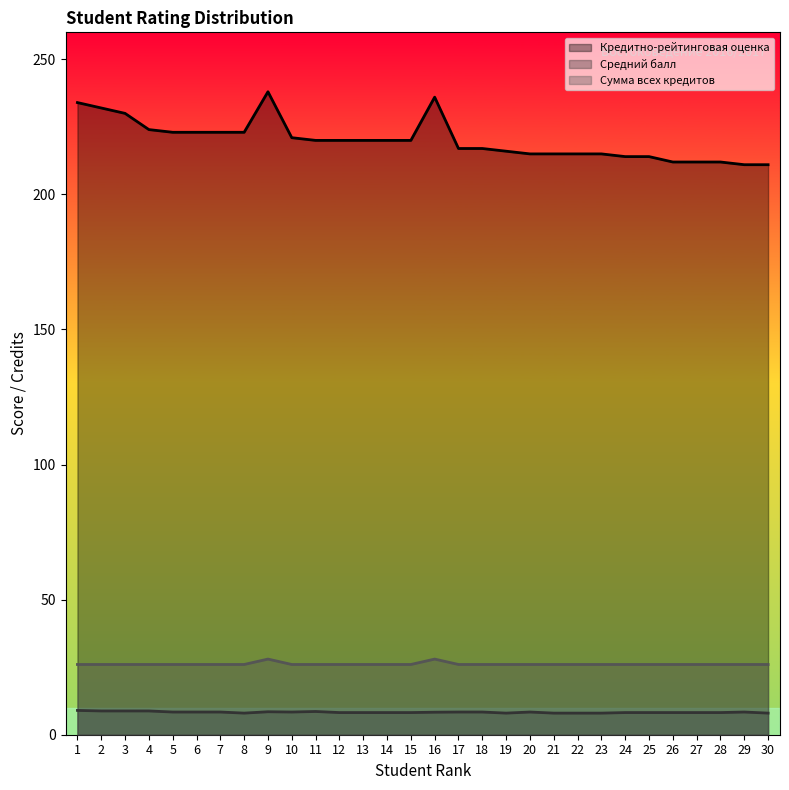

What is the sum of the Кредитно-рейтинговая оценка values at 3 and 16?

466.0